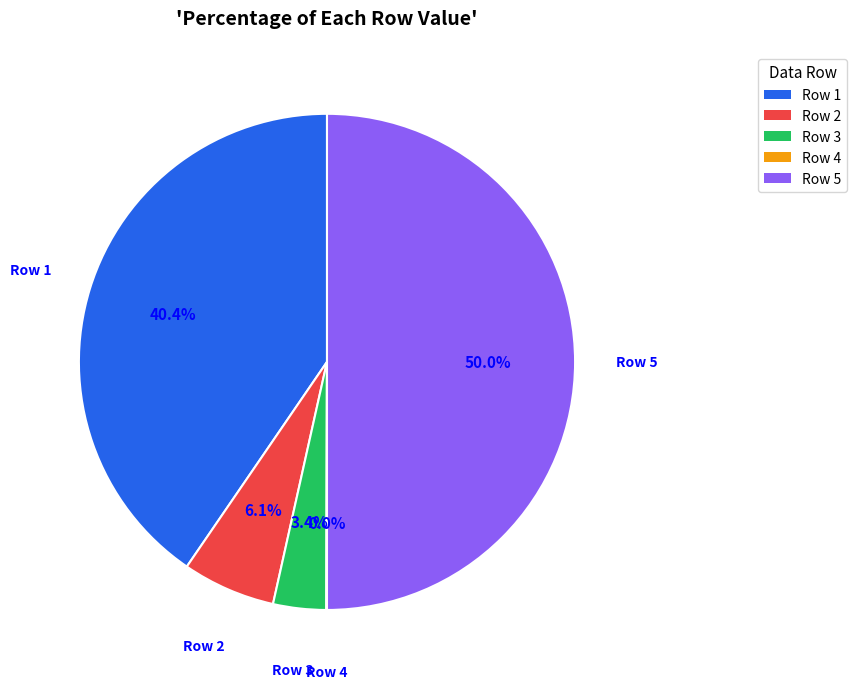

Does Row 3 represent more than half of the total?

No